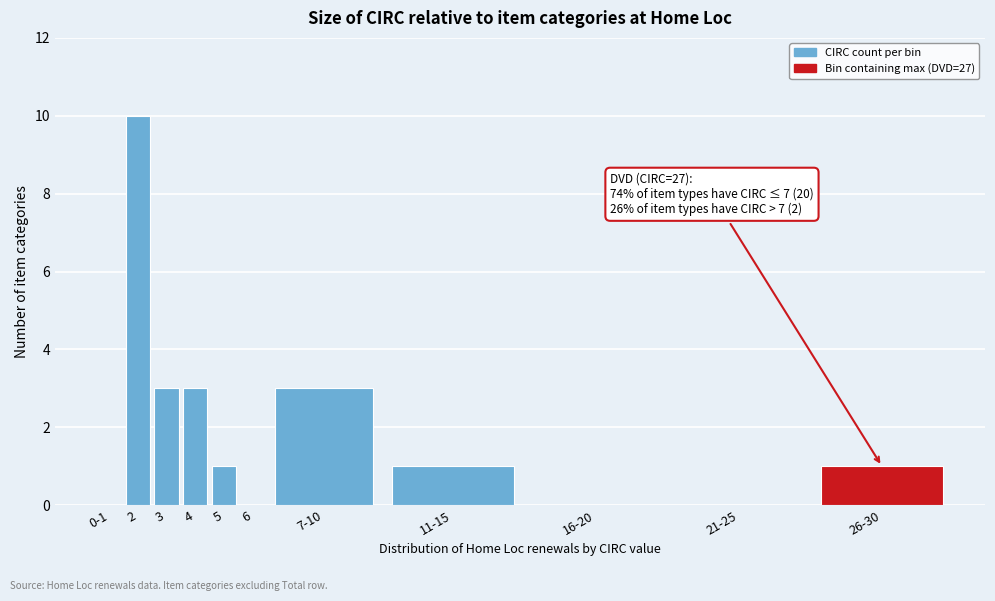

Reading left to right, what are all the values shown in this chart?

0-1=0	2=10	3=3	4=3	5=1	6=0	7-10=3	11-15=1	16-20=0	21-25=0	26-30=1